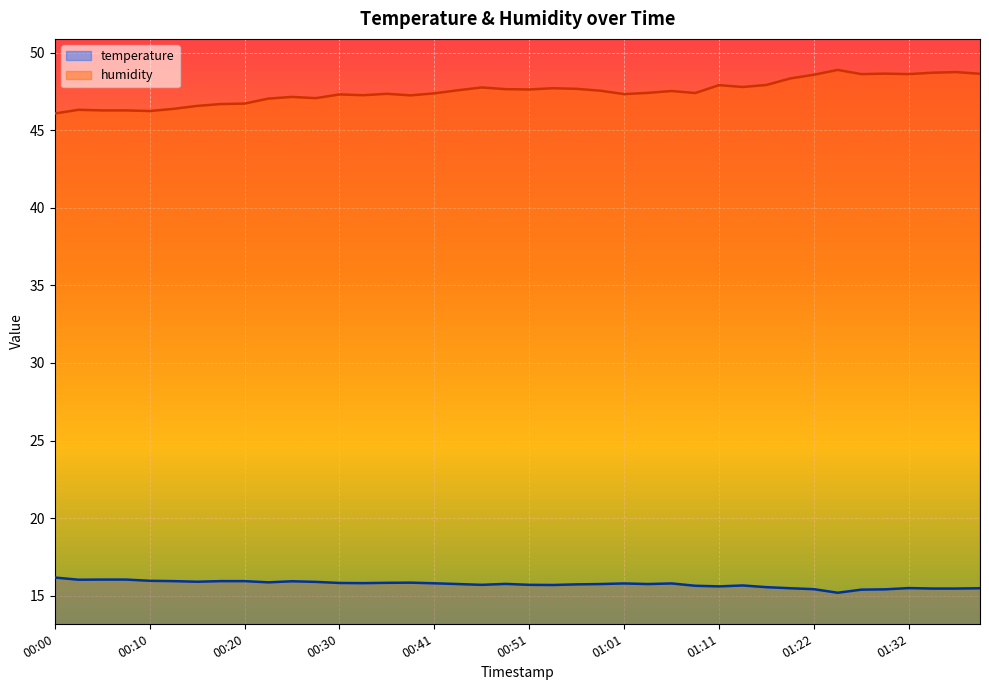

How many values in the humidity series exceed 47?

31